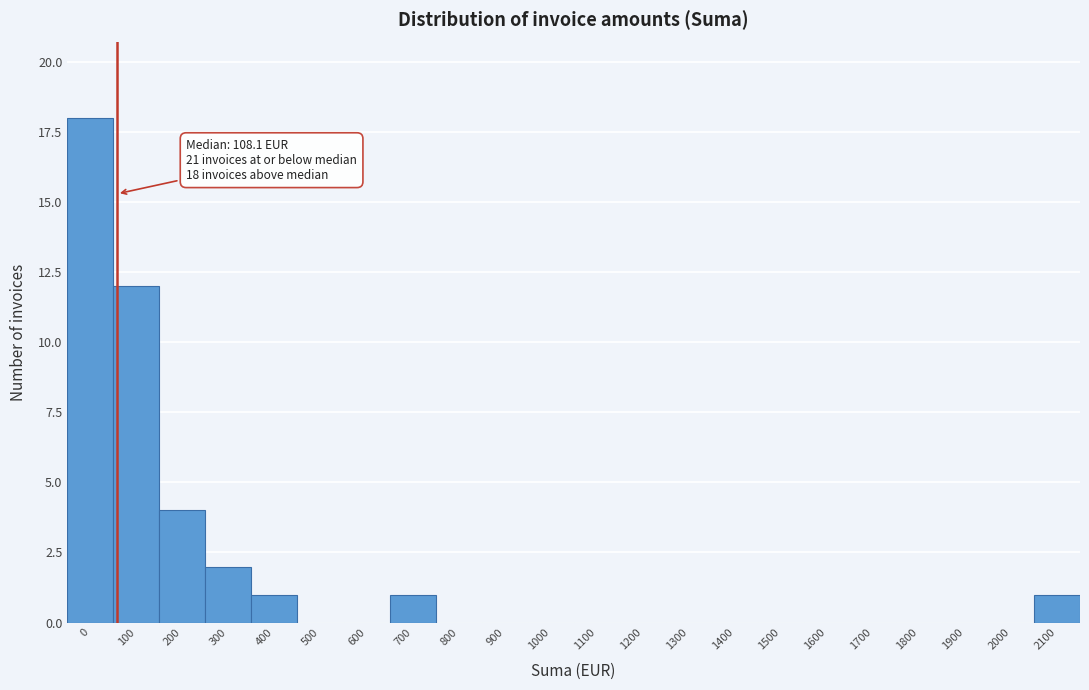

Reading left to right, what are all the values shown in this chart?

0=18	100=12	200=4	300=2	400=1	500=0	600=0	700=1	800=0	900=0	1000=0	1100=0	1200=0	1300=0	1400=0	1500=0	1600=0	1700=0	1800=0	1900=0	2000=0	2100=1